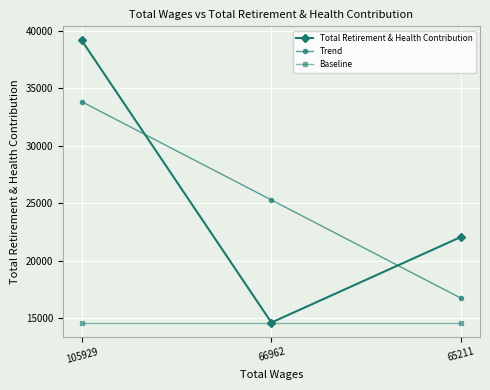

List the series in order of their peak value, highest first.

Total Retirement & Health Contribution, Trend, Baseline